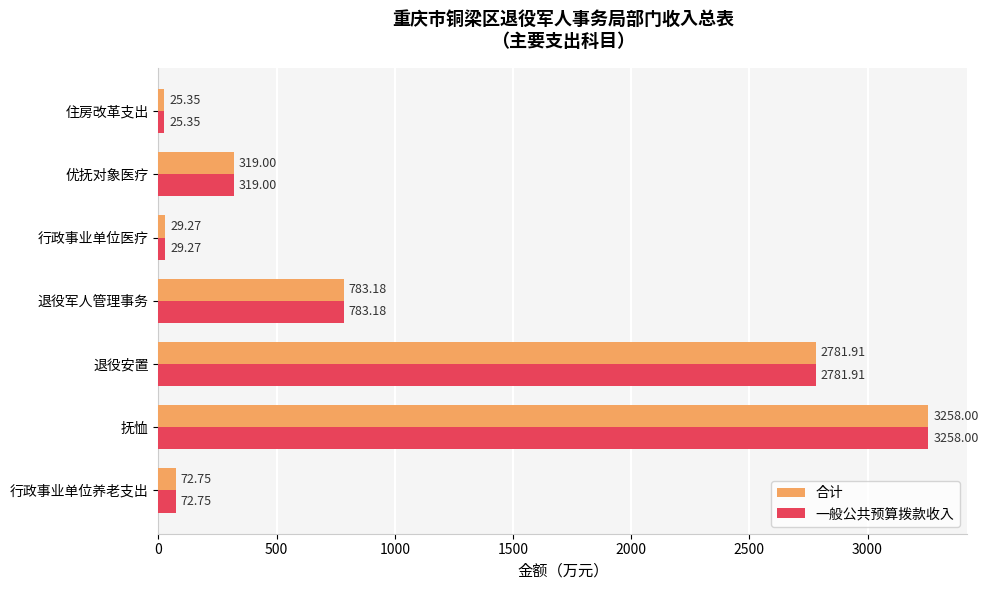

Where is 一般公共预算拨款收入 nearest to the value 1641?

退役军人管理事务